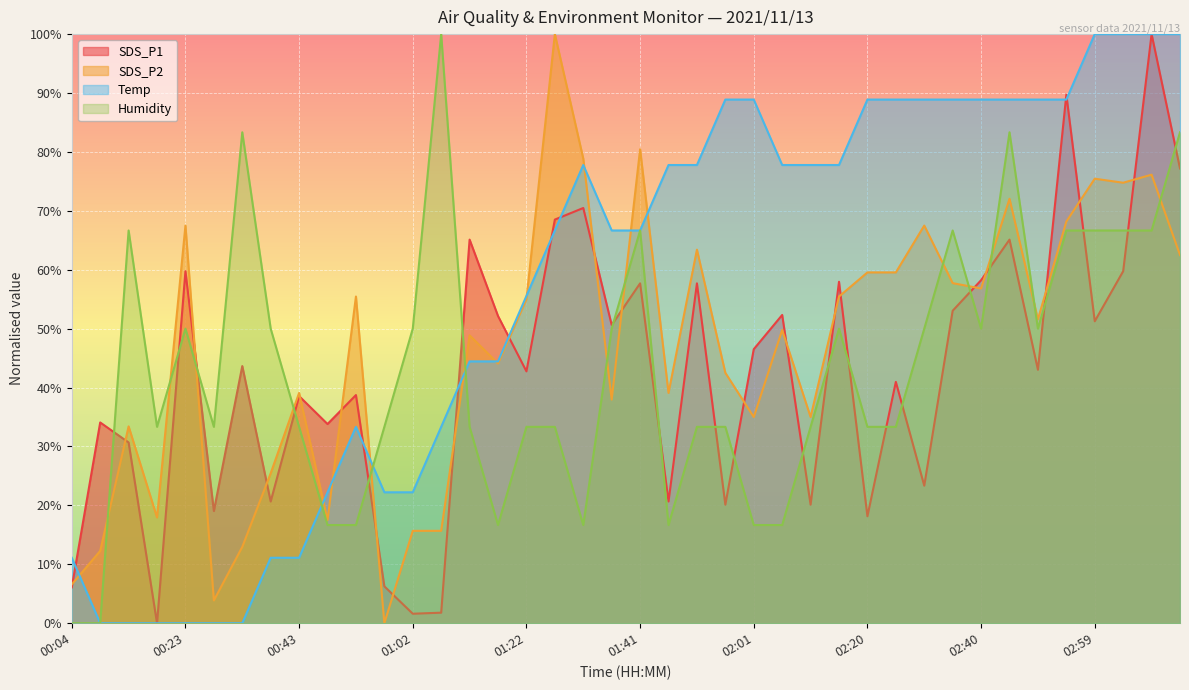

Is it true that SDS_P1 equals 58.0 at 02:15?

True